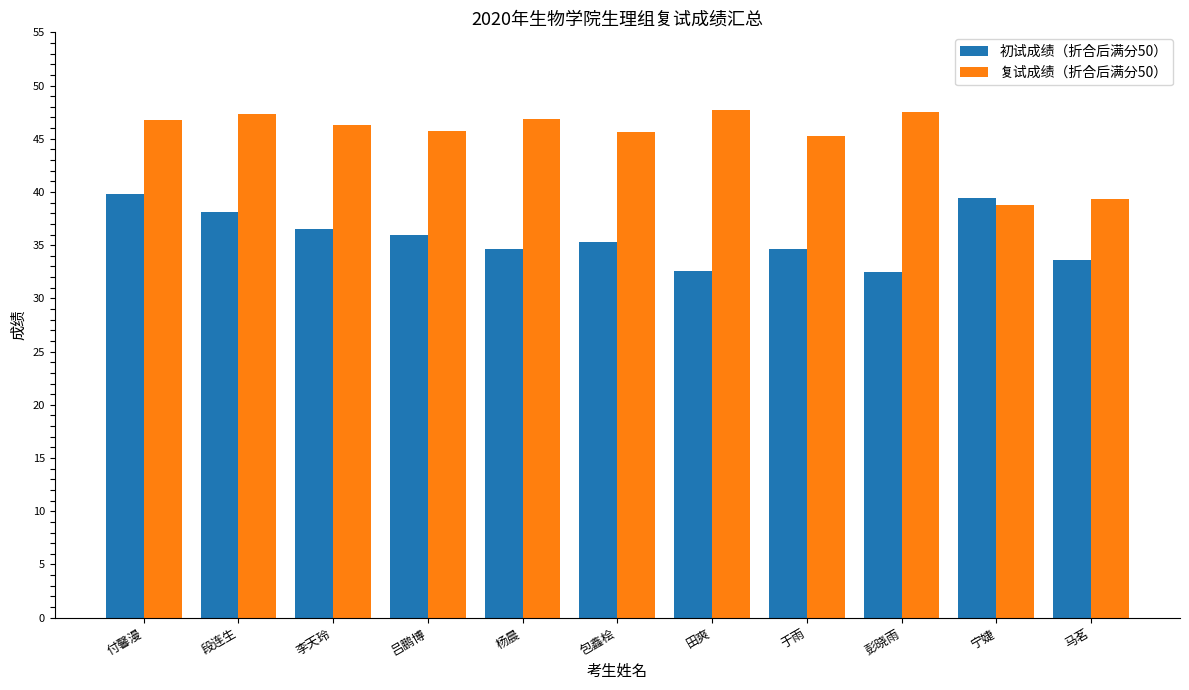

What is the spread (max minus min) of values at 吕鹏博?

9.7